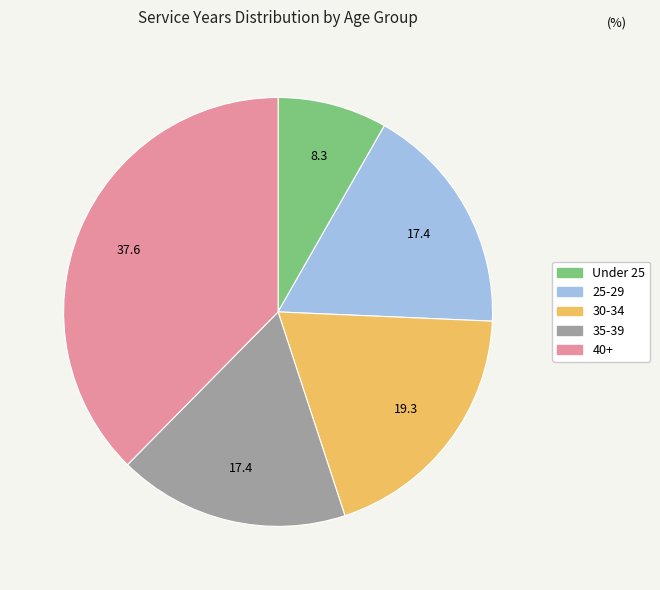

How many slices are in this pie chart?

5